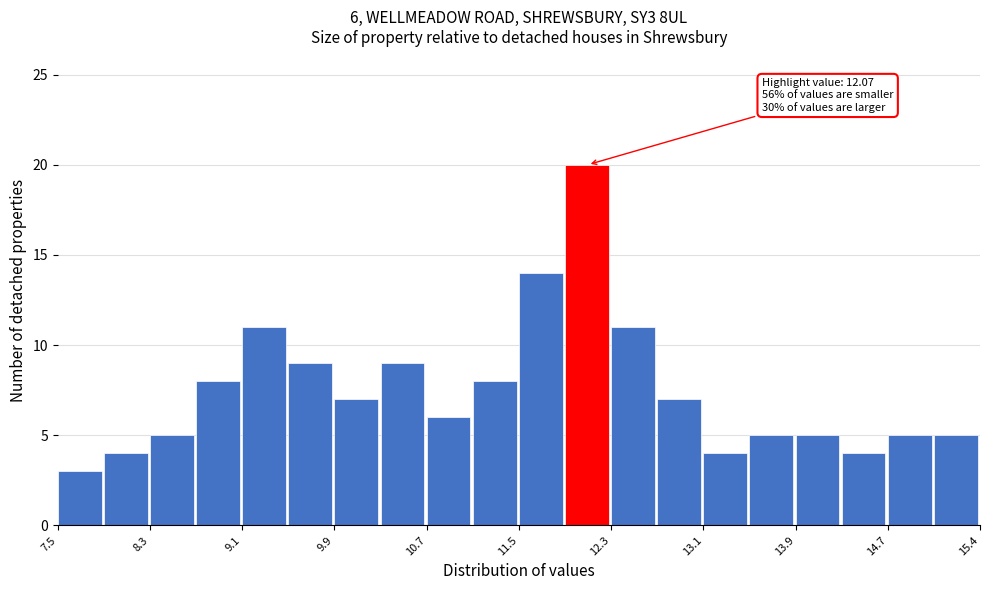

Read against the x-axis, roughly where is the centre of the tallest bar?

12.1